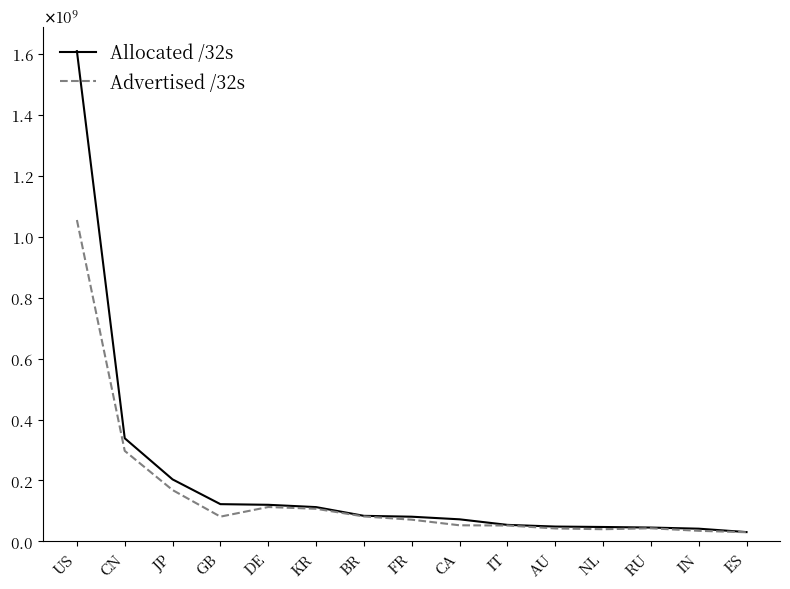

Is this an area chart (filled region under the line)?

No